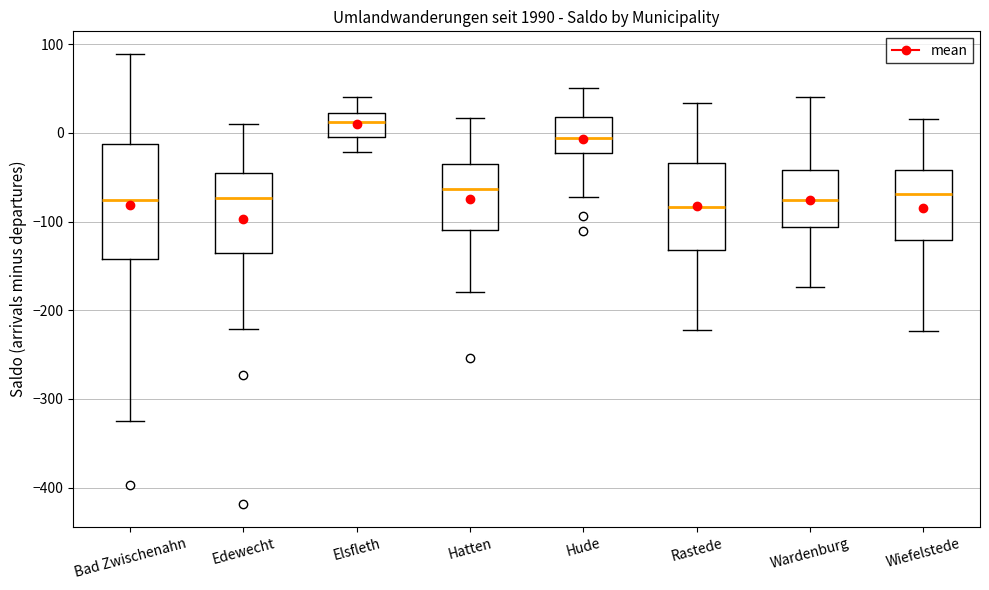

Where is the lower edge of the box for Elsfleth on the y-axis? The values are not printed on the chart, so give them approximately, as read against the axis.

0